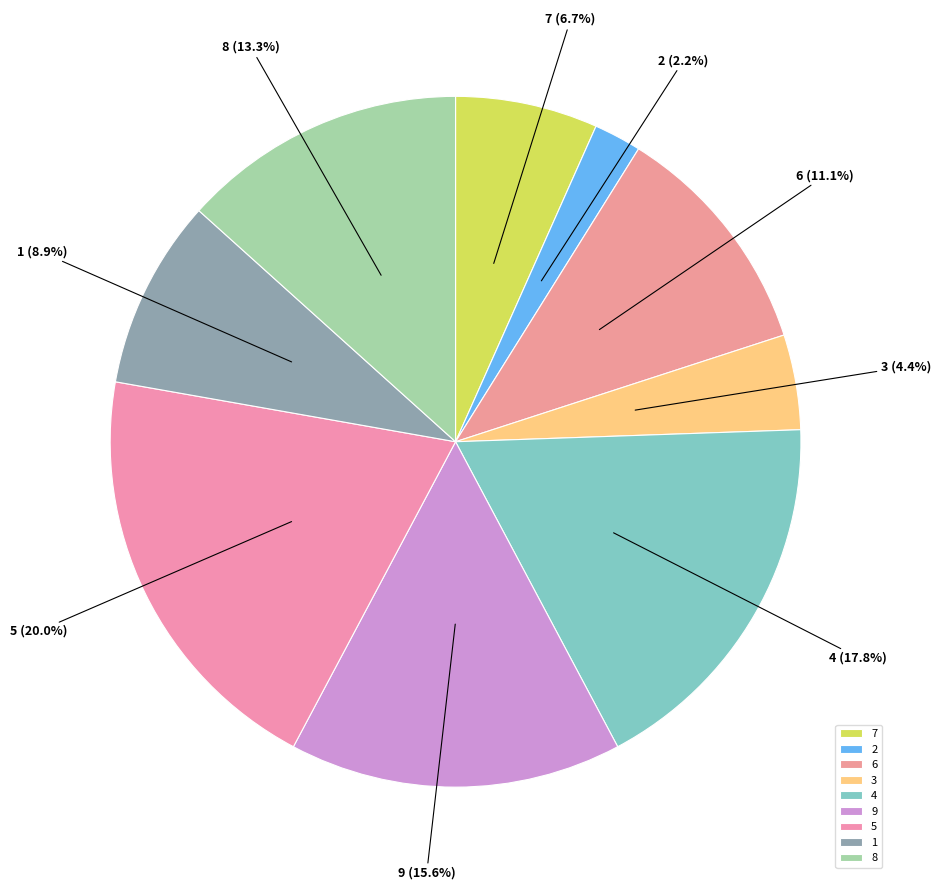

What portion of the pie excludes 8?

86.7%